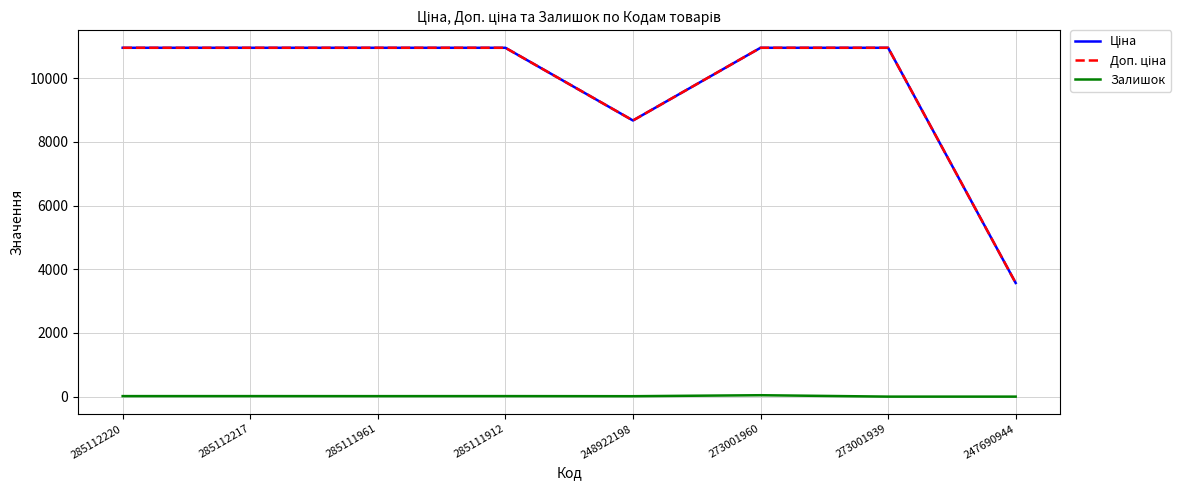

At which label does Доп. ціна reach its peak?

285112220